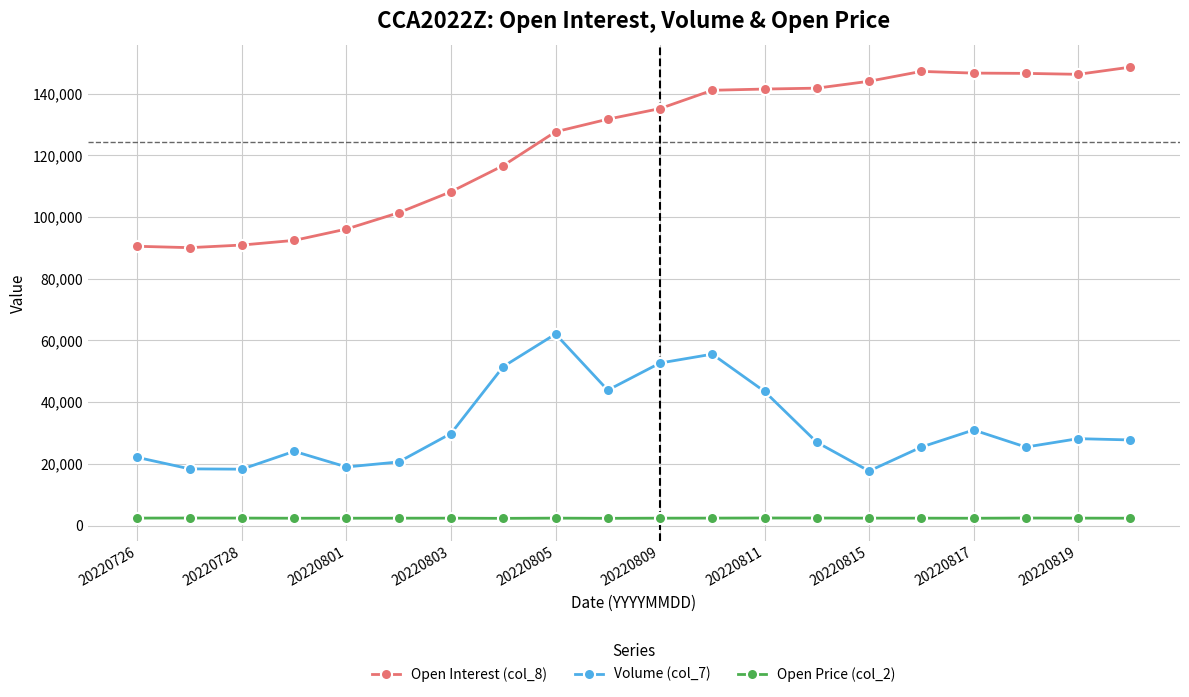

What is the value of the Open Interest (col_8) point at the 13th from the left?

141527